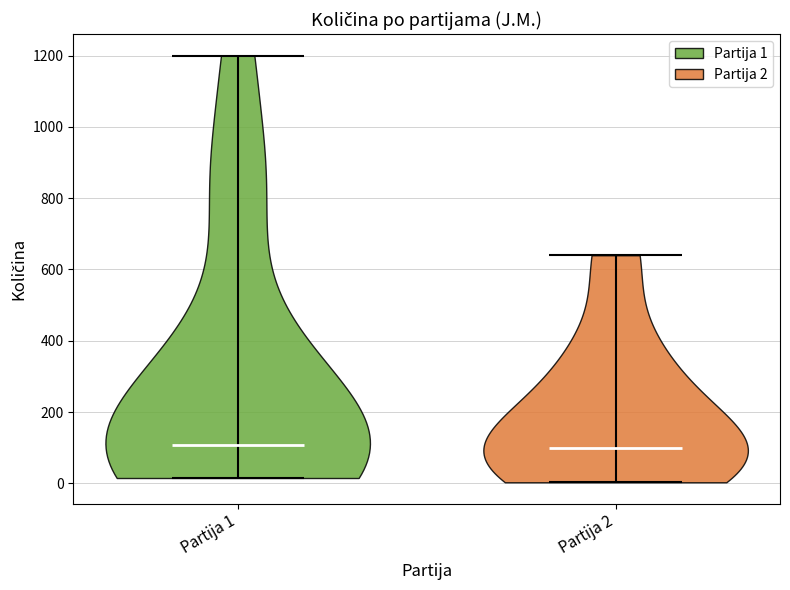

What is the highest point the violin for Partija 1 reaches on the y-axis? The values are not printed on the chart, so give them approximately, as read against the axis.

1200